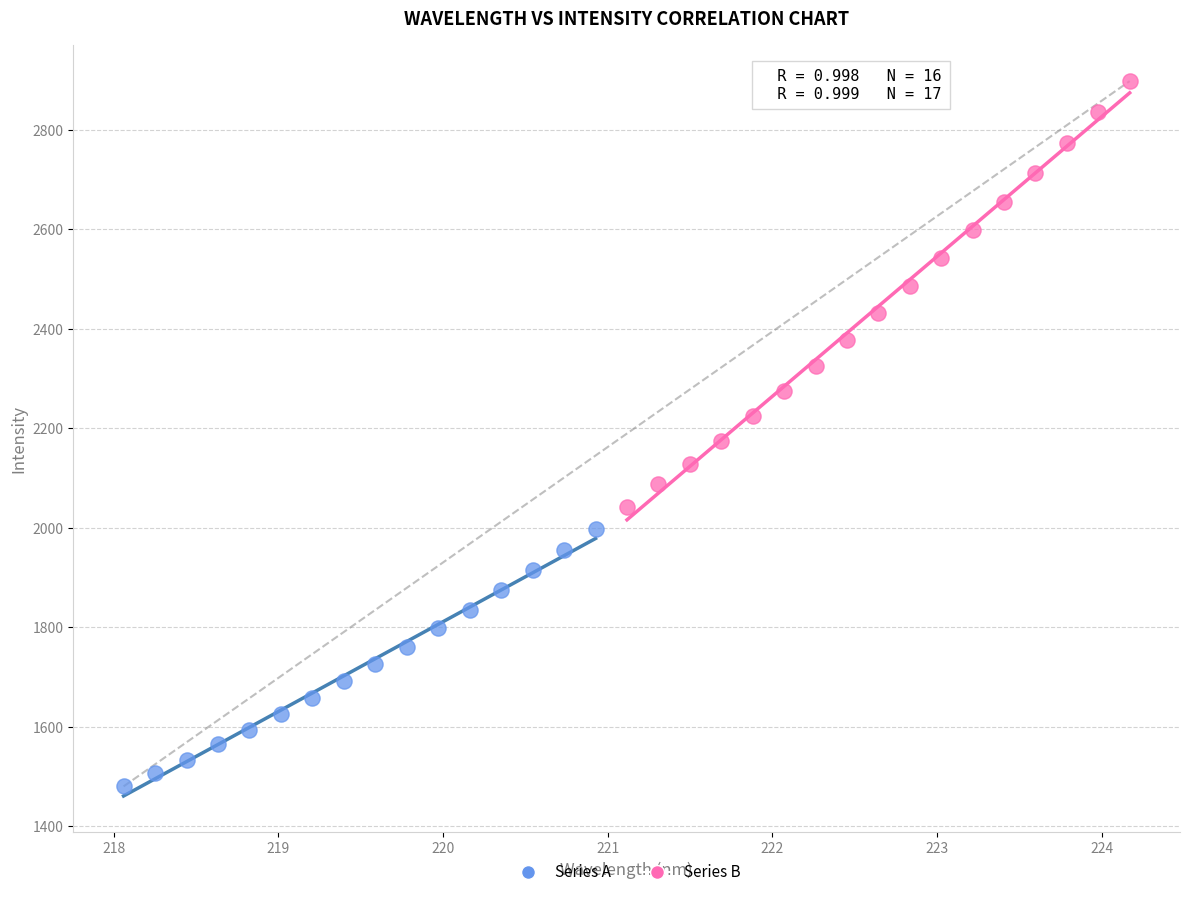

Which series has the widest spread of Y values?

Series B